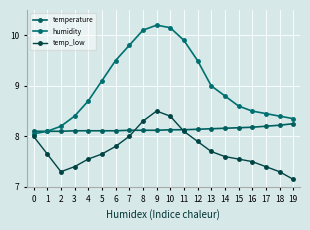

What is the difference between the humidity values at 14 and 2?

0.6